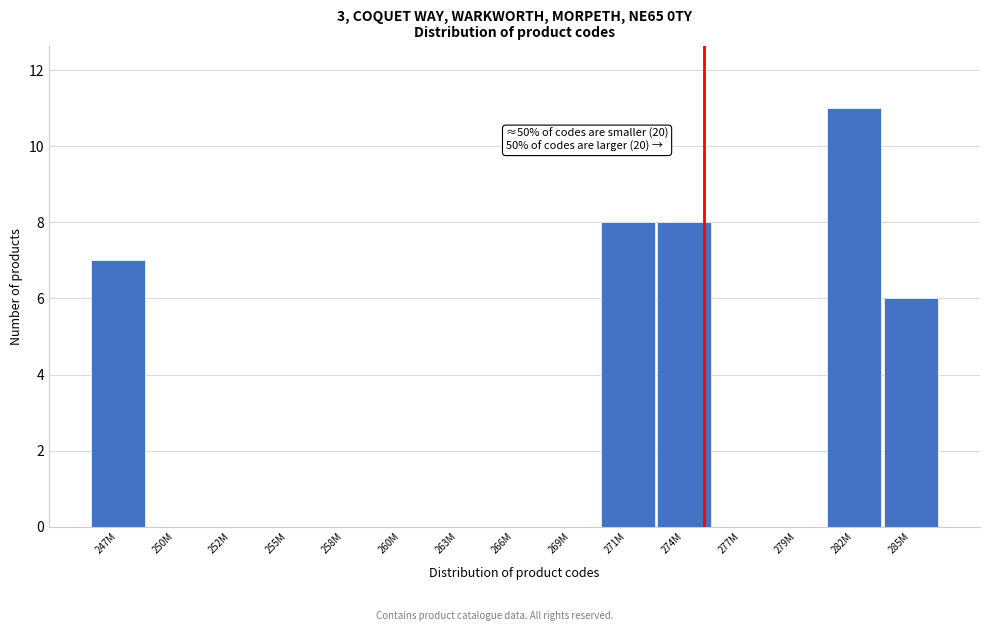

Reading right to left, list all the values displayed in this chart.

285M=6	282M=11	279M=0	277M=0	274M=8	271M=8	269M=0	266M=0	263M=0	260M=0	258M=0	255M=0	252M=0	250M=0	247M=7